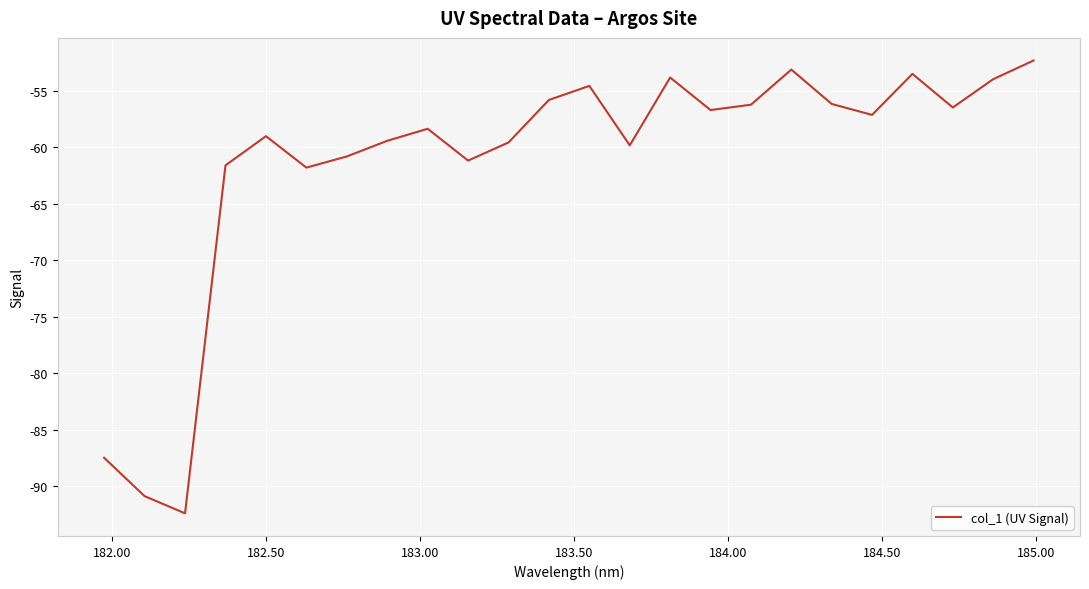

What is the maximum value shown in the chart?

-52.3